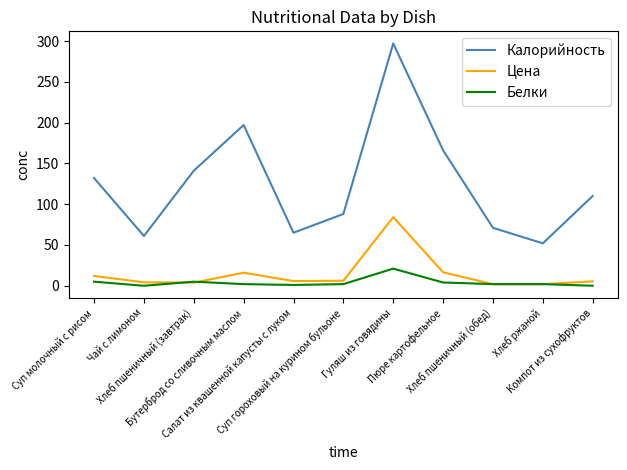

What is the lowest value of the Калорийность series?

52.0